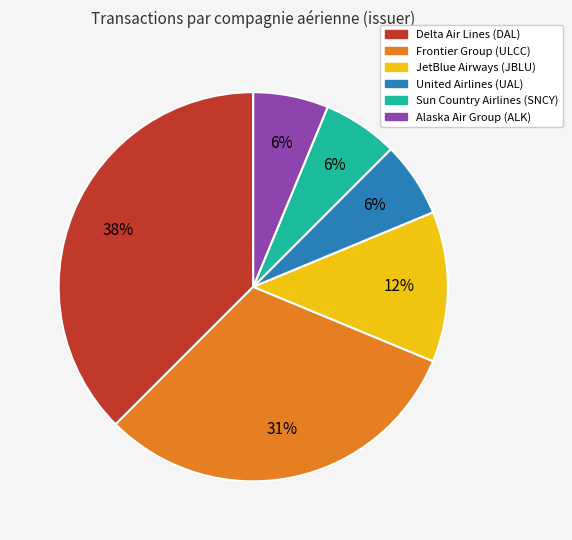

Is there any slice that represents more than half of the pie?

No